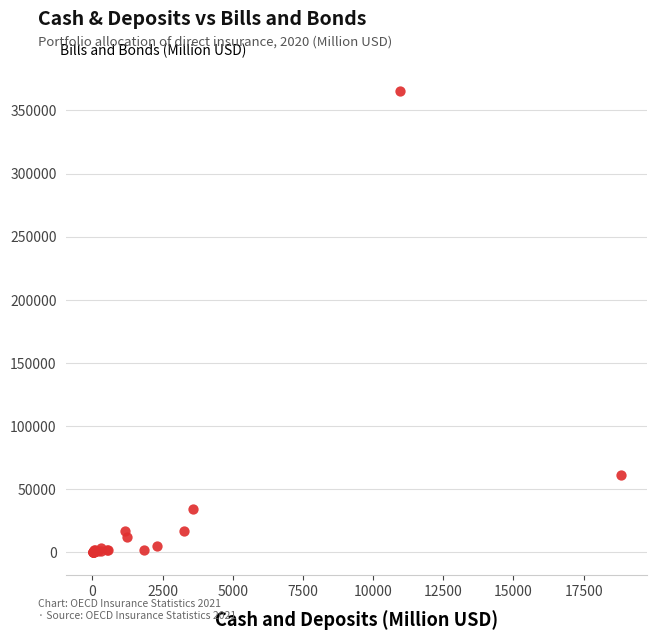

What Y value in the scatter plot is closest to 182612?

61234.4